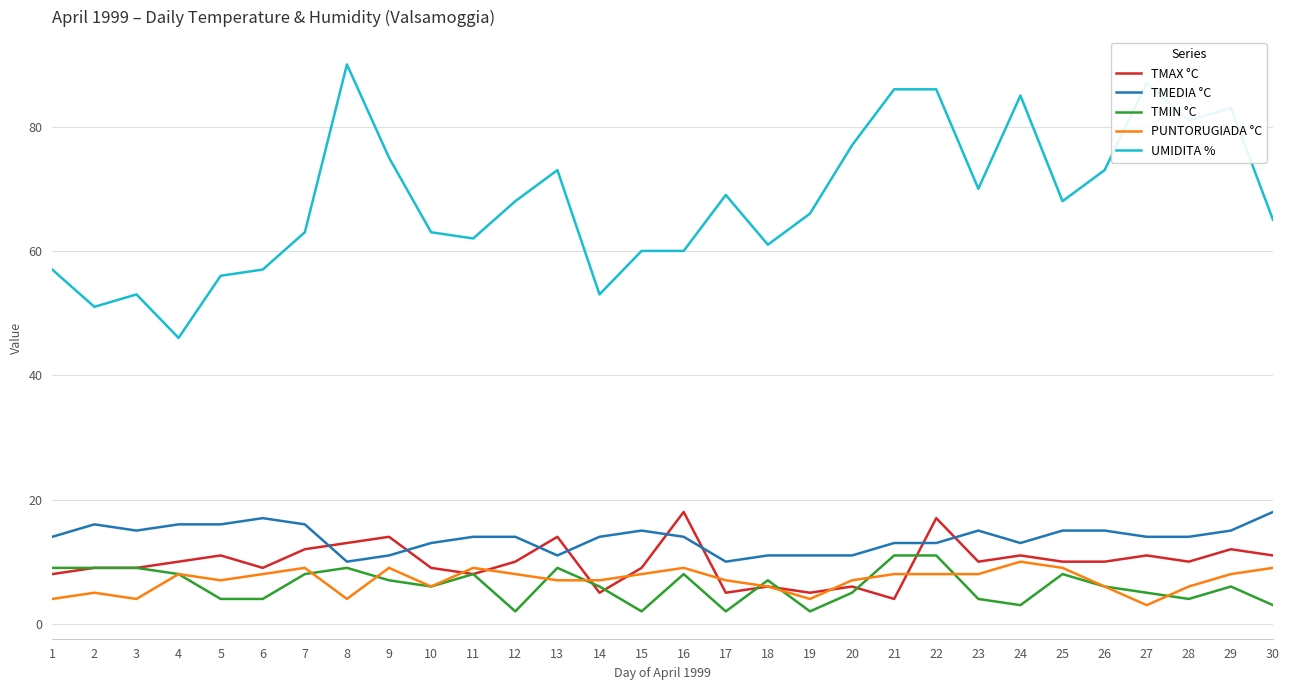

Where is the first local maximum for TMEDIA °C?

2